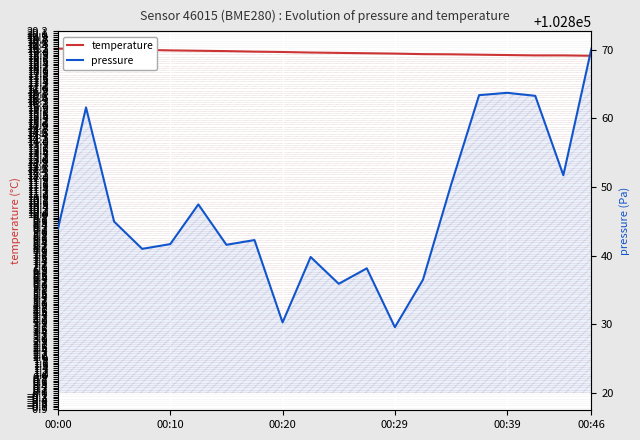

Reading left to right, extract all data points from this chart.

temperature: 19.2	19.2	19.2	19.2	19.1	19.1	19.1	19.1	19.1	19.0	19.0	19.0	19.0	18.9	18.9	18.9	18.9	18.9	18.9	18.8
pressure: 102843.9	102861.6	102845.0	102841.0	102841.7	102847.5	102841.6	102842.3	102830.3	102839.8	102835.9	102838.2	102829.6	102836.5	102850.3	102863.4	102863.7	102863.3	102851.7	102870.2